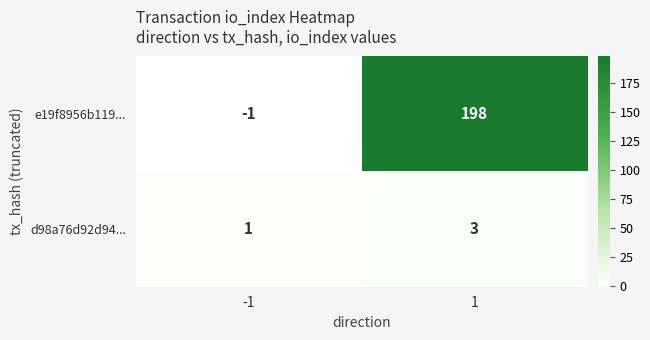

At which category is the sum across all series the highest?

1